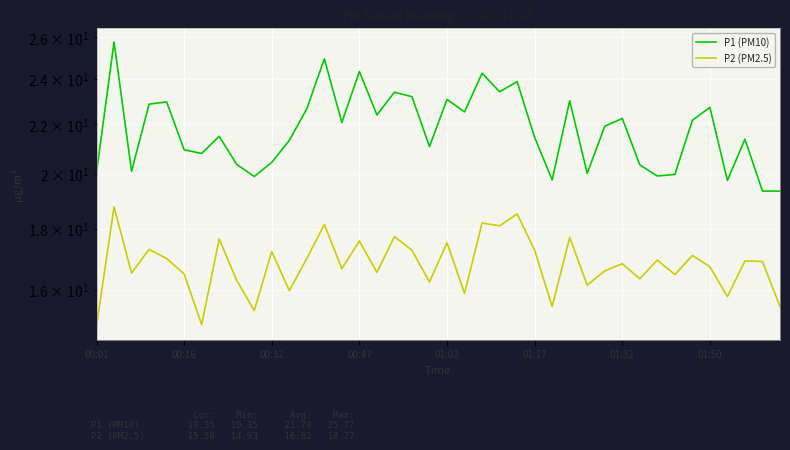

Reading left to right, transcribe all the data shown in this chart.

P1 (PM10): 20.1	25.8	20.1	22.9	23.0	20.9	20.8	21.5	20.4	19.9	20.4	21.3	22.7	24.9	22.1	24.4	22.4	23.4	23.2	21.1	23.1	22.5	24.3	23.4	23.9	21.4	19.8	23.0	20.0	21.9	22.2	20.4	19.9	20.0	22.2	22.7	19.8	21.4	19.4	19.4
P2 (PM2.5): 14.9	18.8	16.5	17.3	17.0	16.5	15.0	17.6	16.3	15.4	17.2	16.0	17.0	18.1	16.7	17.6	16.6	17.7	17.3	16.2	17.5	15.9	18.2	18.1	18.5	17.3	15.5	17.7	16.1	16.6	16.8	16.4	16.9	16.5	17.1	16.7	15.8	16.9	16.9	15.5